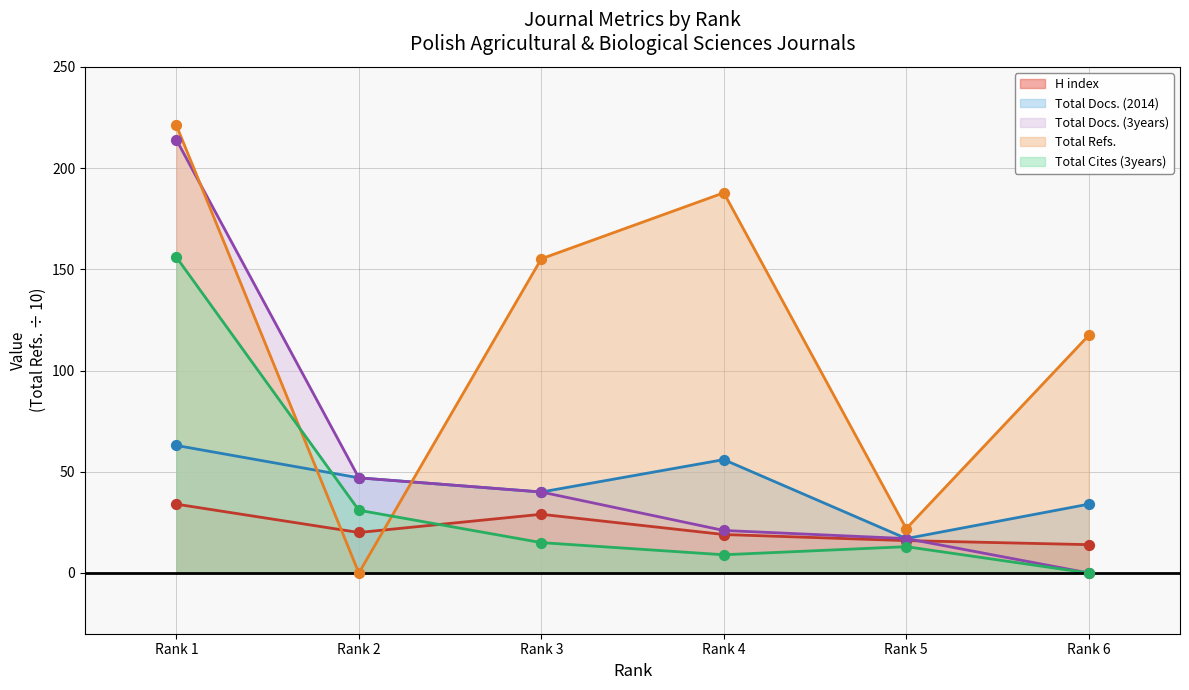

Which series has the largest total across all categories?

Total Refs.